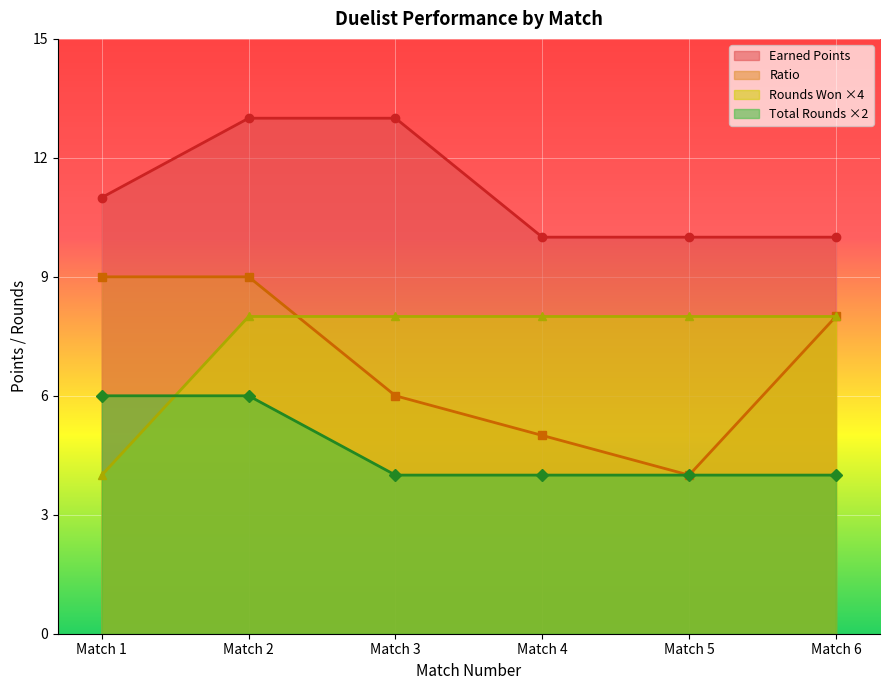

What is the minimum value shown in the chart?

4